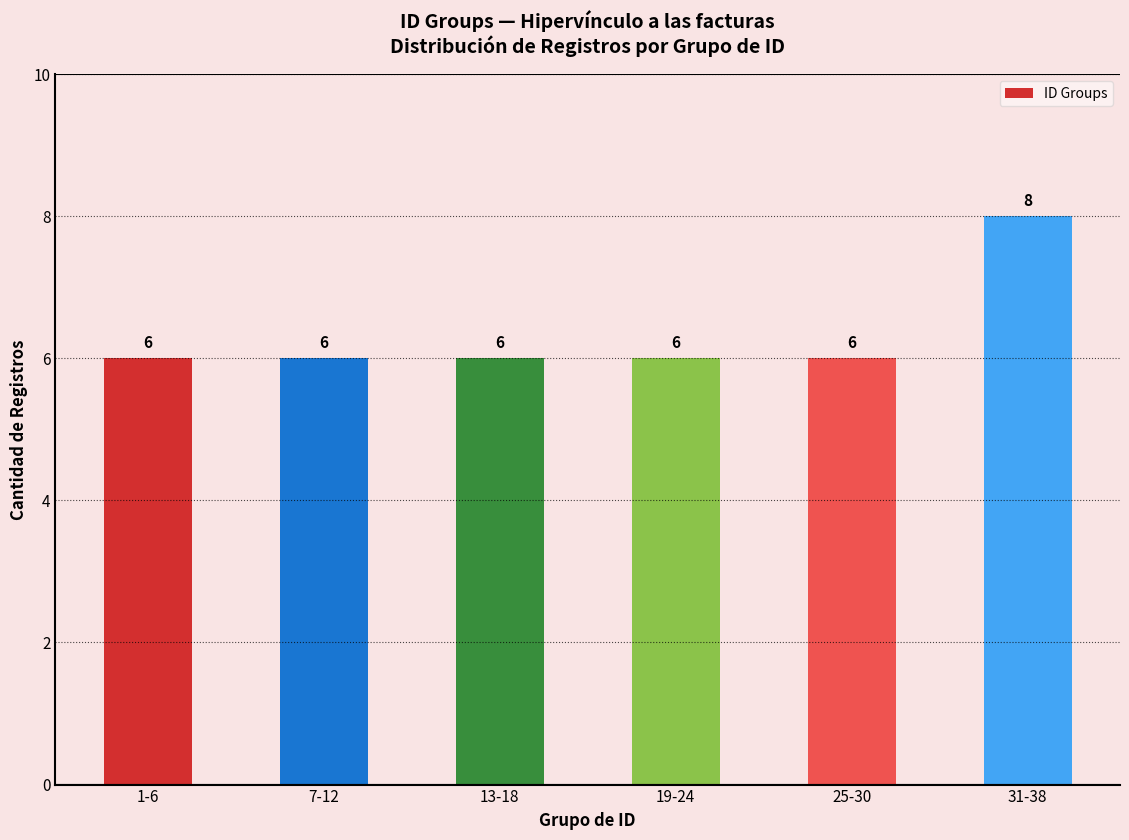

Which label corresponds to the largest value in the chart?

31-38